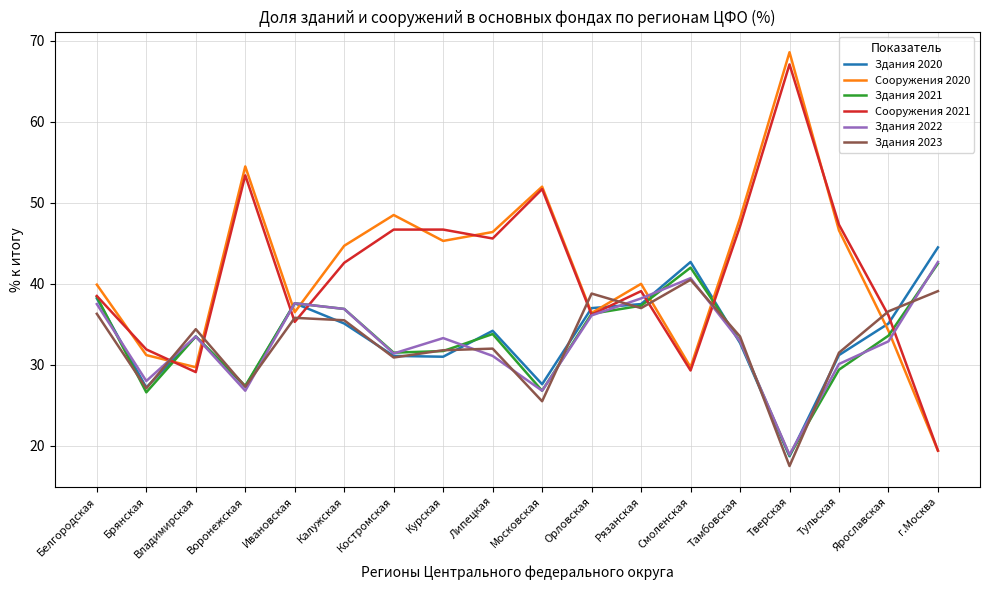

What position from the left is Ивановская?

5